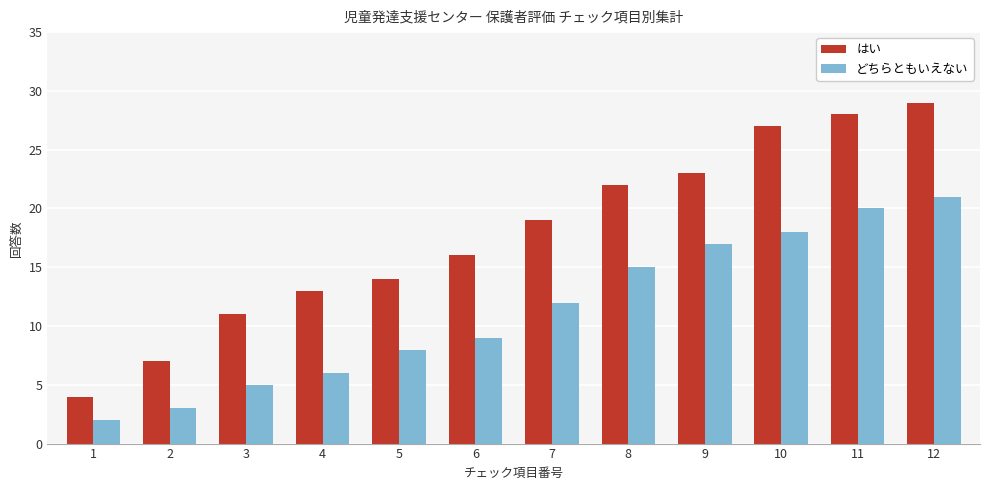

What is the difference between the second highest and minimum values in the どちらともいえない series?

18